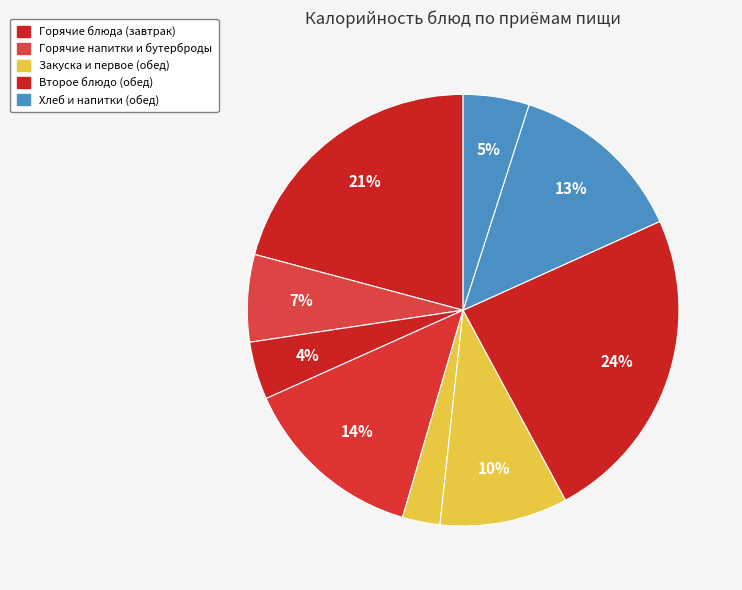

To the nearest percent, what is the difference between the largest and smallest slice percentages?

21%